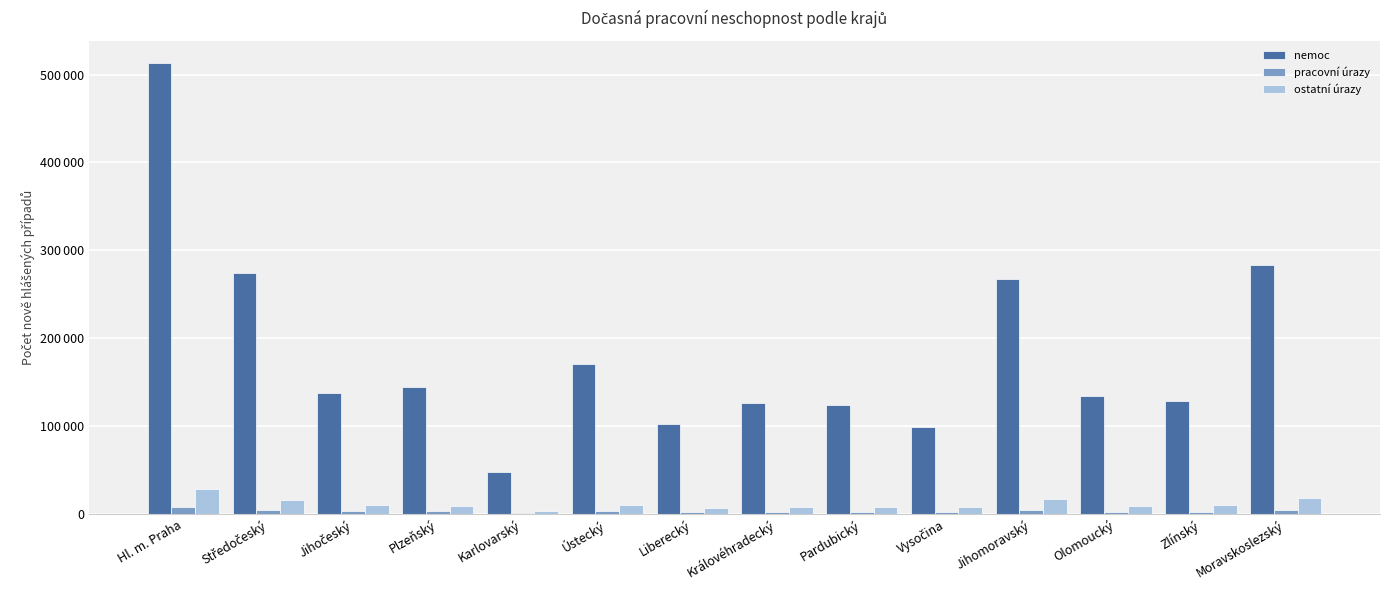

What is the maximum value for nemoc?

512655